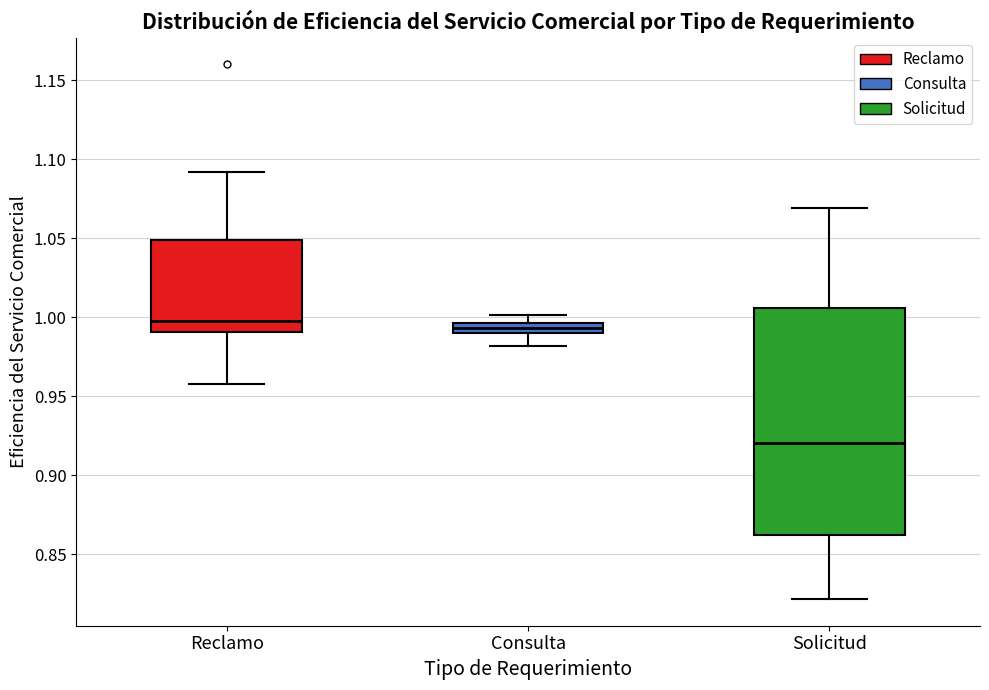

Which box has the lowest median line?

Solicitud